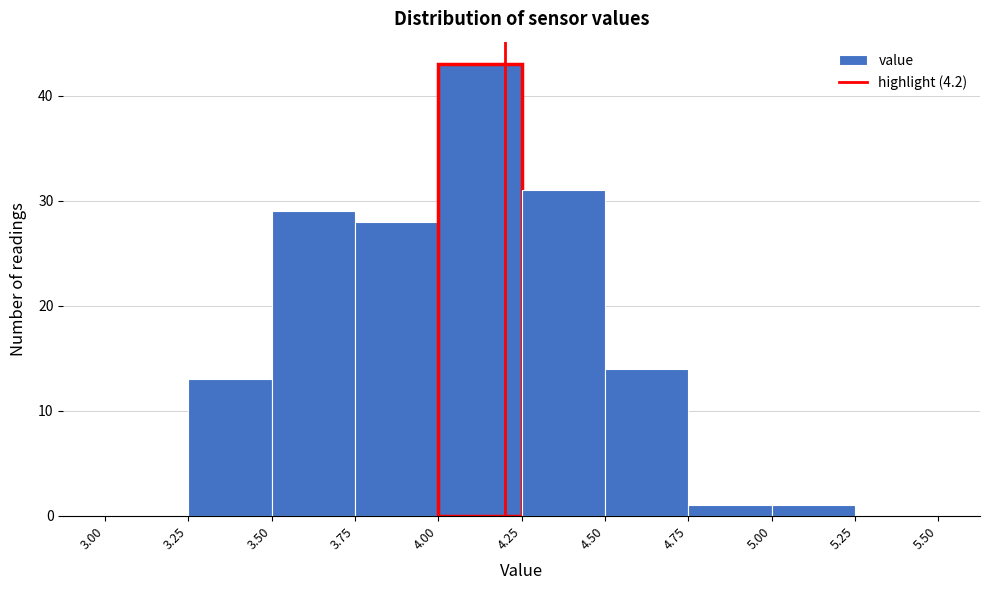

Which range on the x-axis has the tallest bar?

4.00 to 4.25